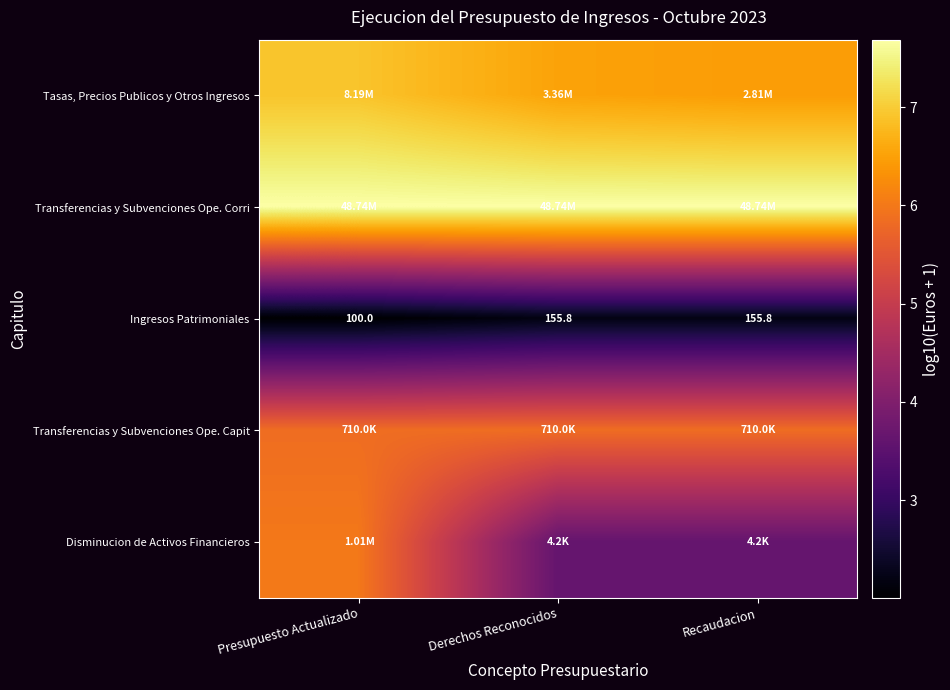

At which label does Ingresos Patrimoniales reach its minimum?

Presupuesto Actualizado